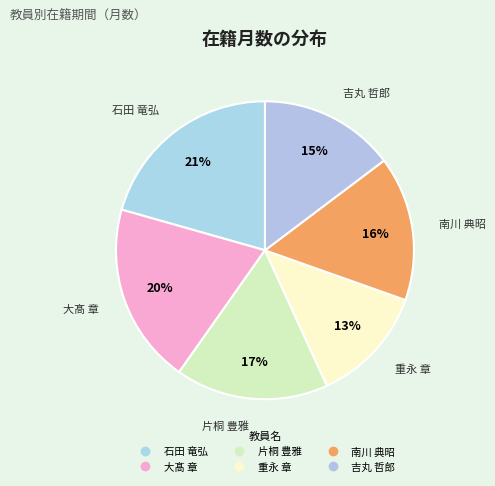

Is the sum of 吉丸 哲郎 and 重永 章 greater than half?

No